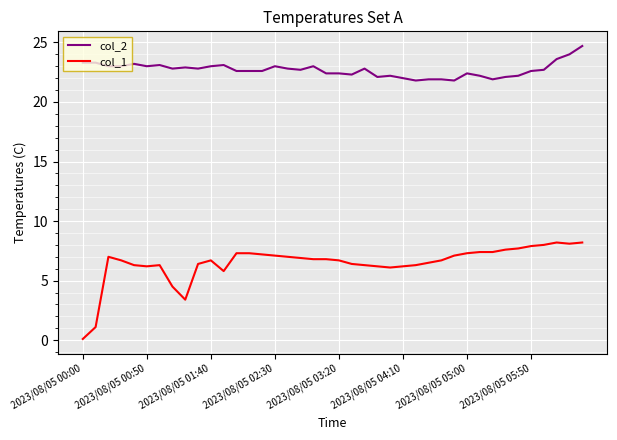

What is the maximum value shown in the chart?

24.7